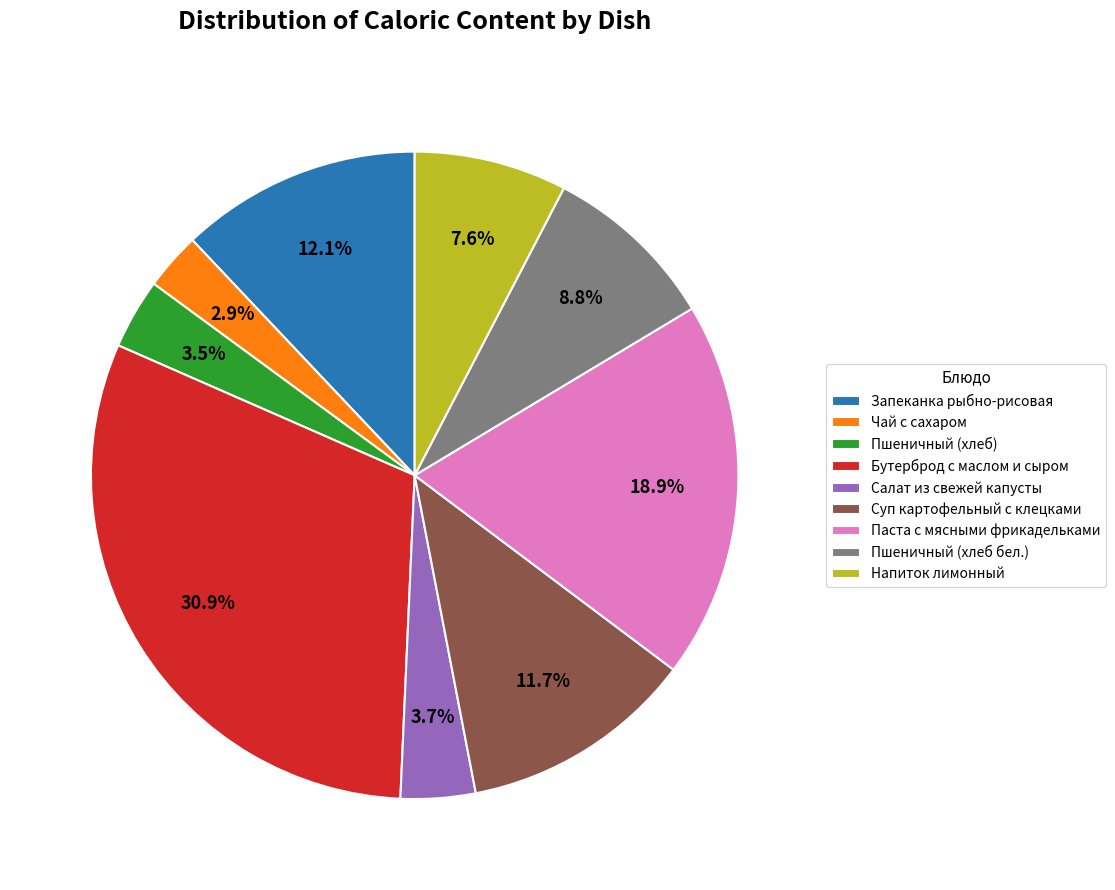

To the nearest percent, what is the combined percentage of Салат из свежей капусты and Суп картофельный с клецками?

15%